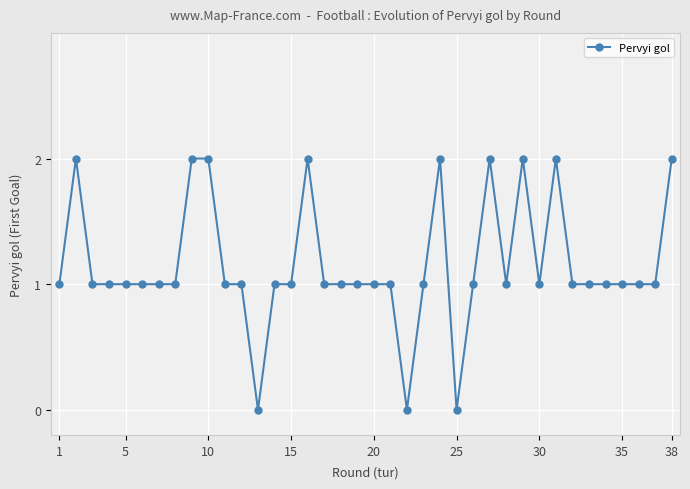

Does the chart have visible grid lines?

Yes